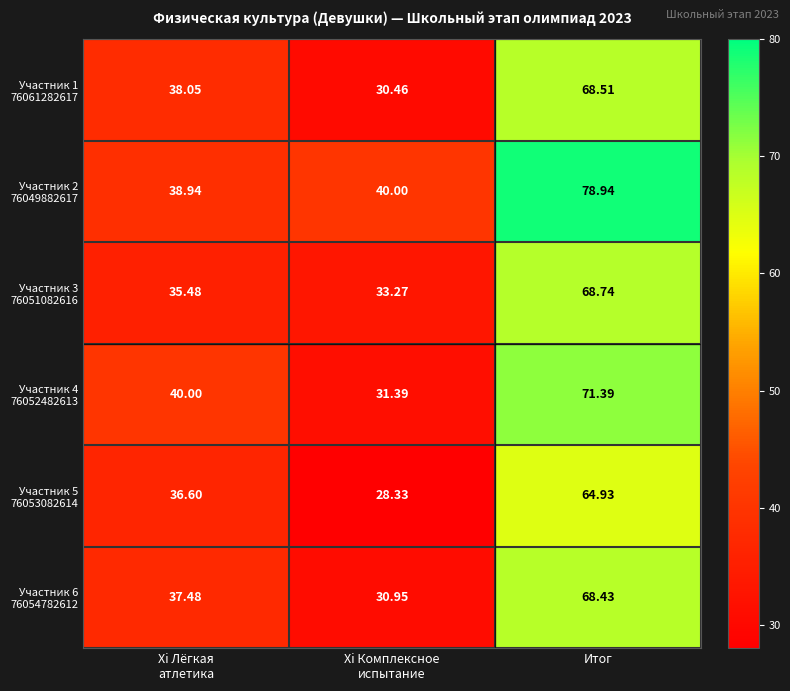

At which category is the sum across all series the highest?

Итог